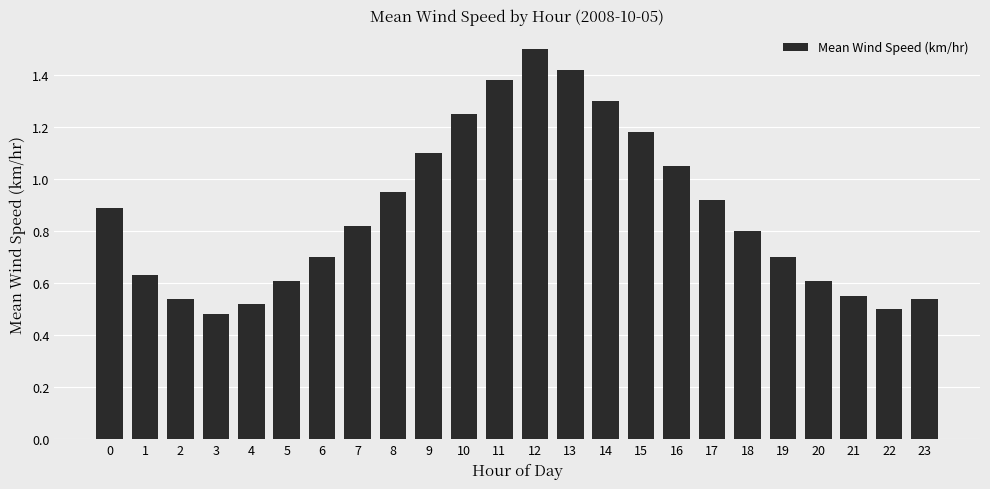

What is the sum of all values?

20.9